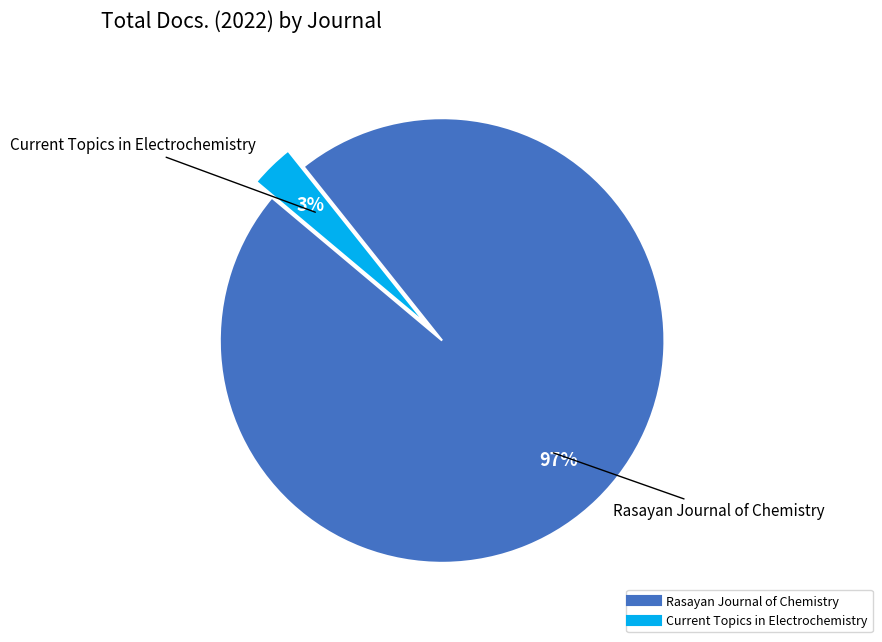

Rank the categories by value from highest to lowest.

Rasayan Journal of Chemistry, Current Topics in Electrochemistry